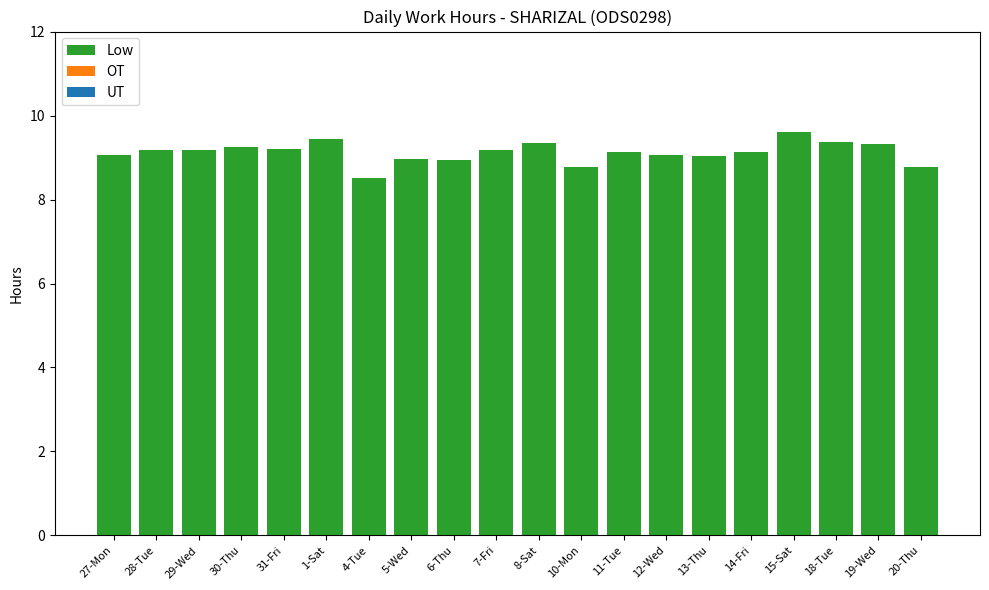

What is the ratio of the value at 15-Sat to the value at 11-Tue?

1.1